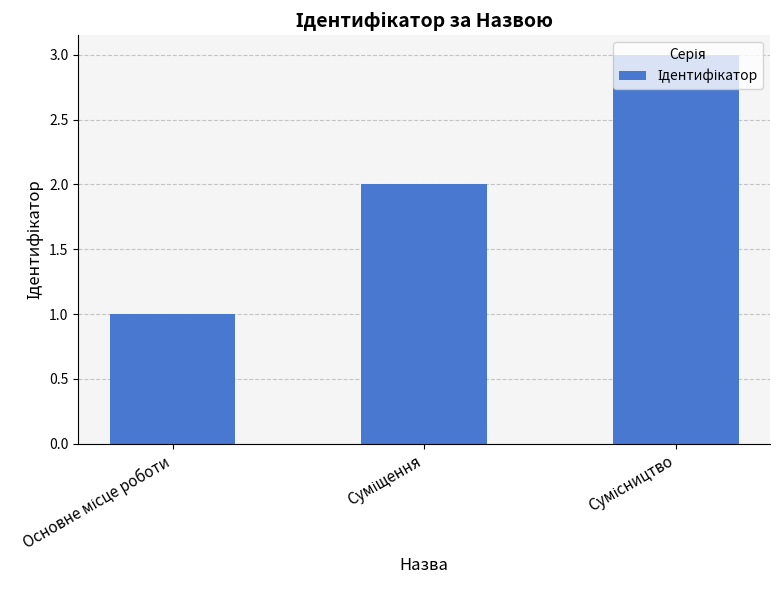

Reading left to right, extract all data points from this chart.

1	2	3